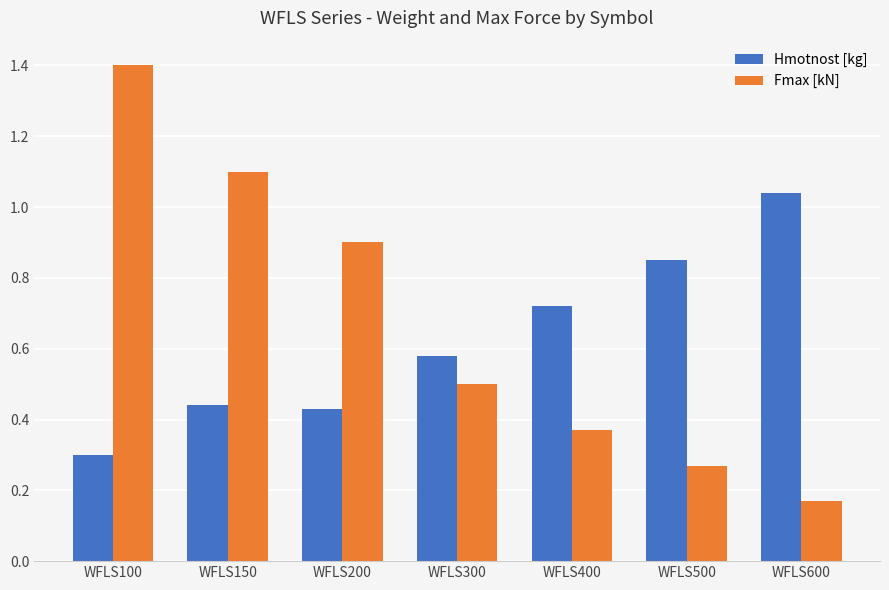

What is the difference between the Fmax [kN] values at WFLS100 and WFLS200?

0.5